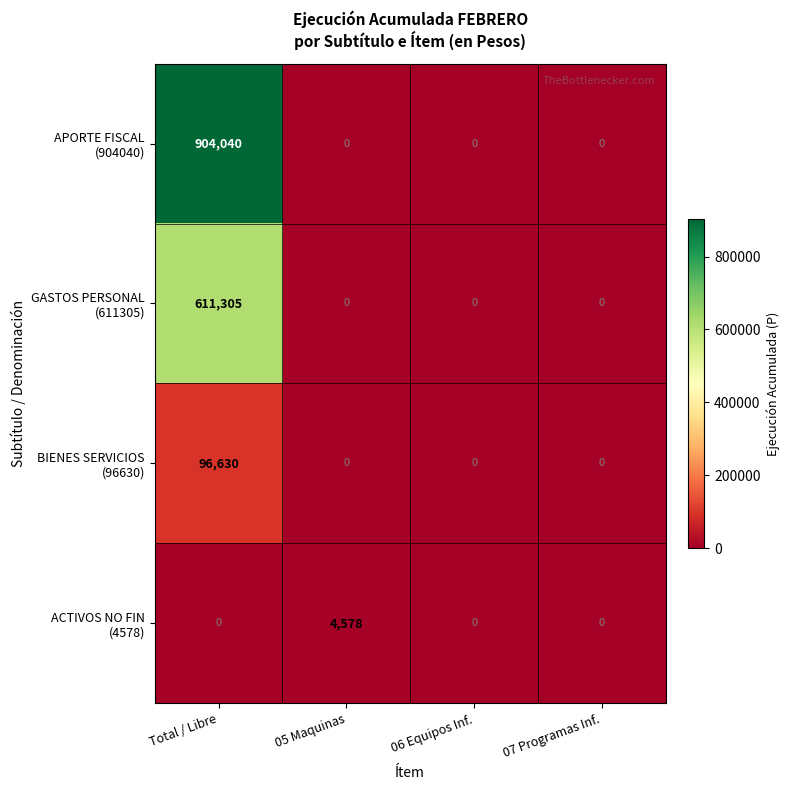

What is the total value across all series at 05 Maquinas?

4578